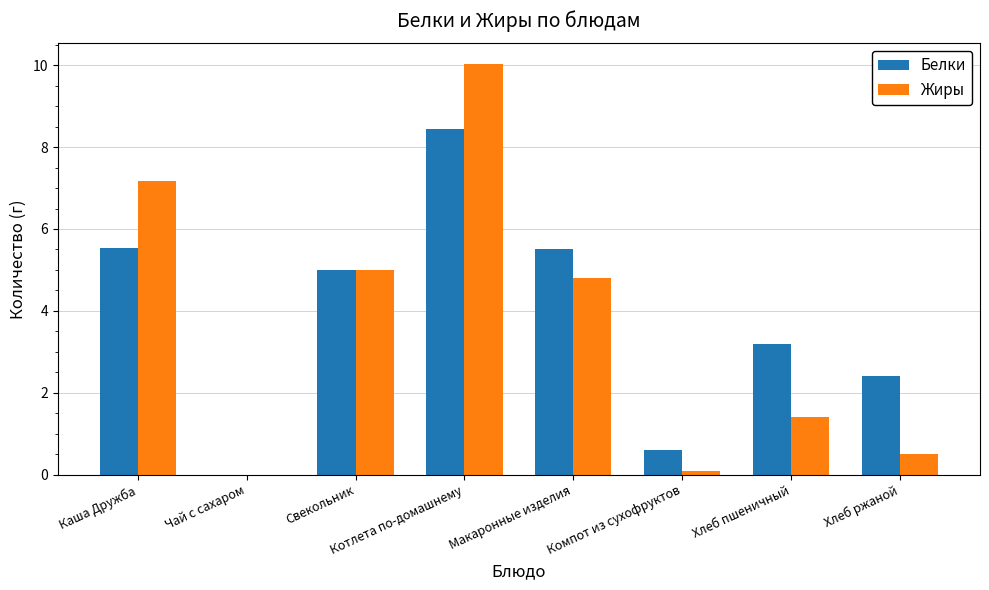

What are all the series names shown in the legend?

Белки, Жиры